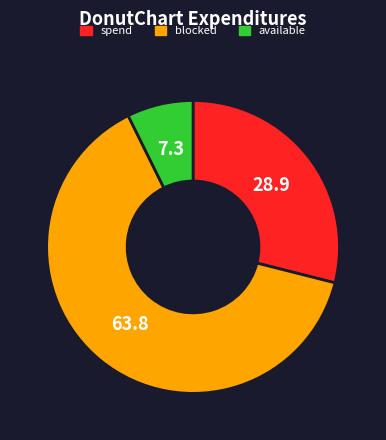

Is there any slice that represents more than half of the pie?

Yes